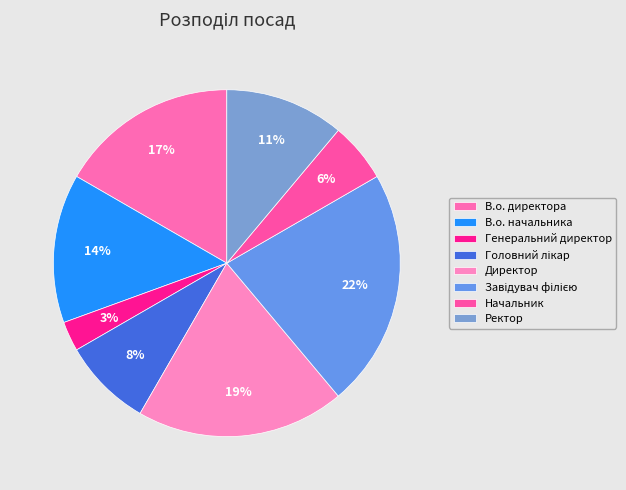

What percentage is the Завідувач філією slice, to the nearest percent?

22%